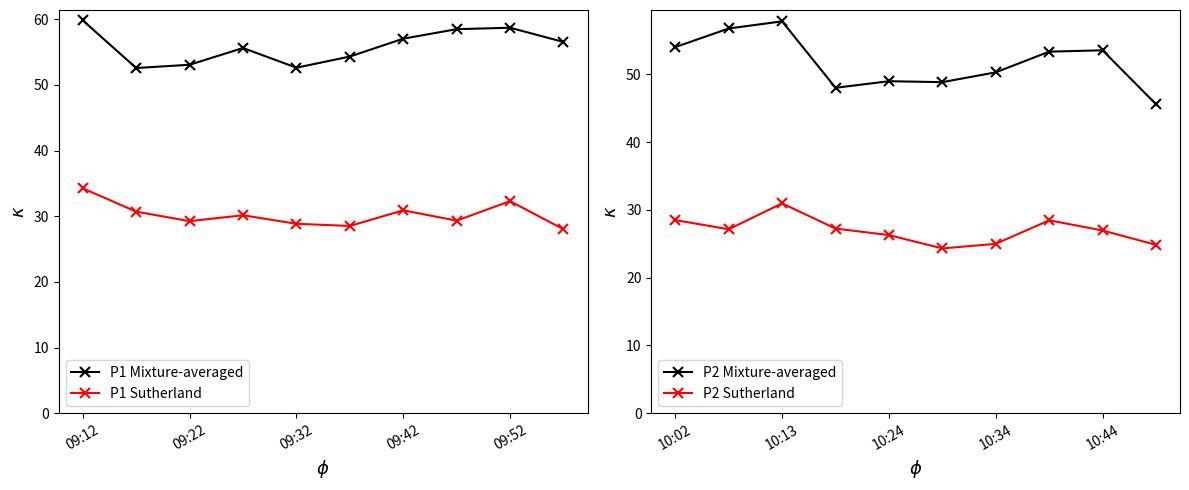

Which series has the largest range (max minus min)?

P2 Mixture-averaged